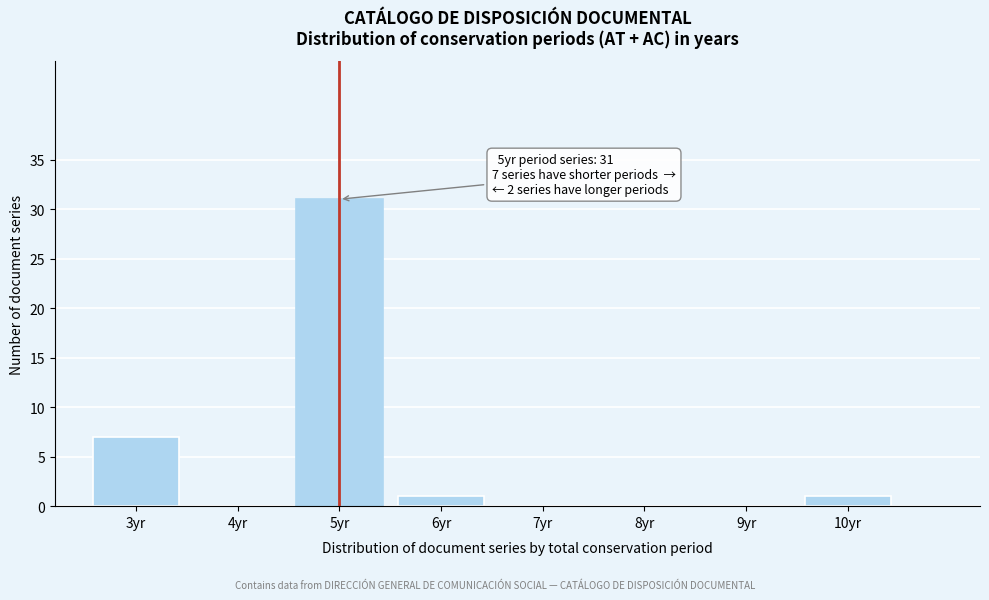

Which range on the x-axis has the tallest bar?

4.5 to 5.5